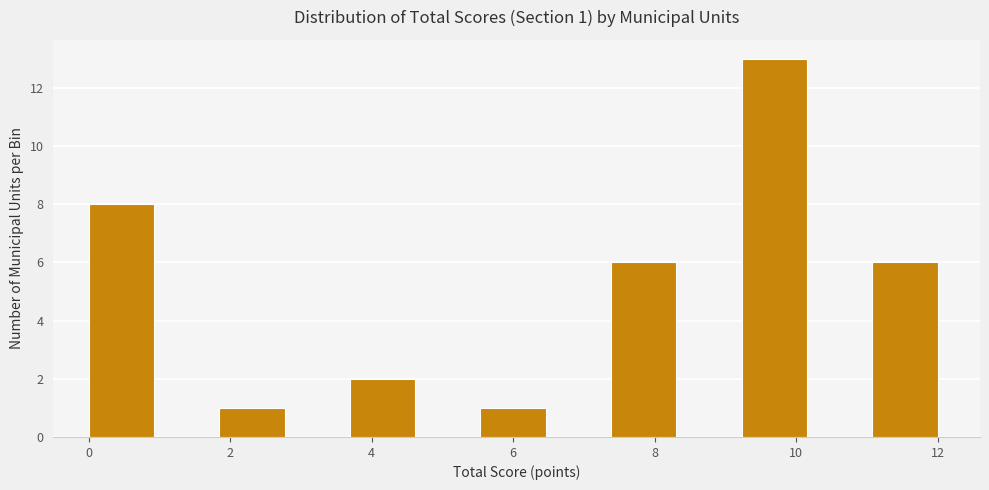

Over which range of the x-axis is the bar tallest?

9.2 to 10.2